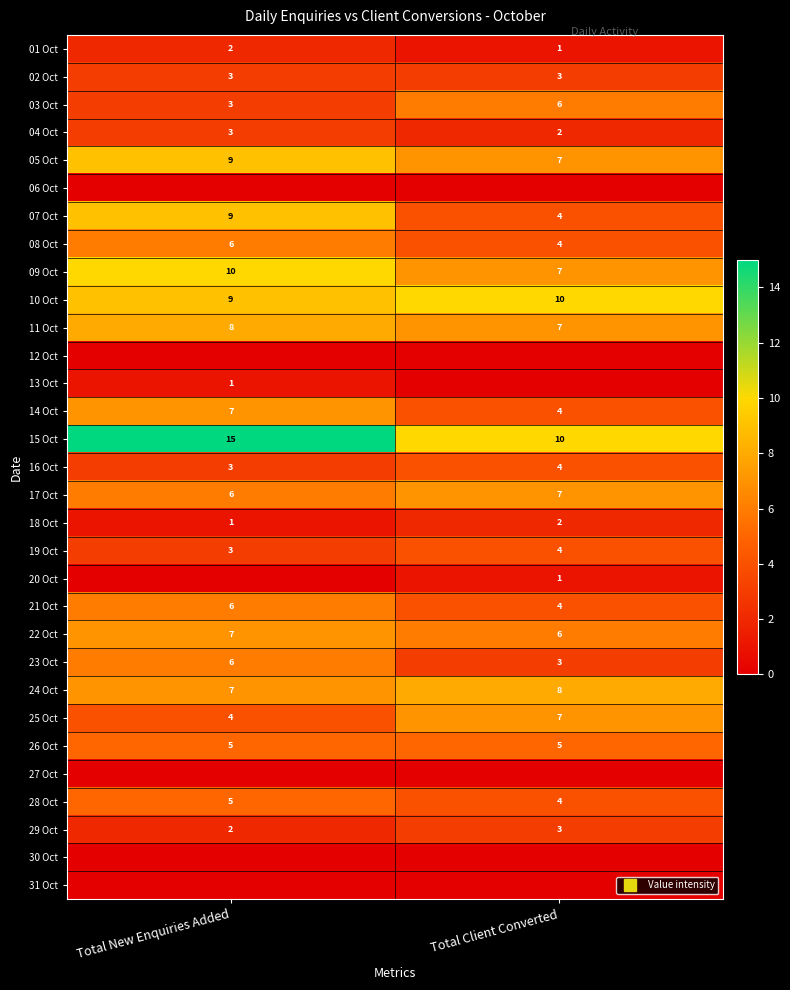

At Total New Enquiries Added, list the series in order from largest to smallest.

15 Oct, 09 Oct, 05 Oct, 07 Oct, 10 Oct, 11 Oct, 14 Oct, 22 Oct, 24 Oct, 08 Oct, 17 Oct, 21 Oct, 23 Oct, 26 Oct, 28 Oct, 25 Oct, 02 Oct, 03 Oct, 04 Oct, 16 Oct, 19 Oct, 01 Oct, 29 Oct, 13 Oct, 18 Oct, 06 Oct, 12 Oct, 20 Oct, 27 Oct, 30 Oct, 31 Oct